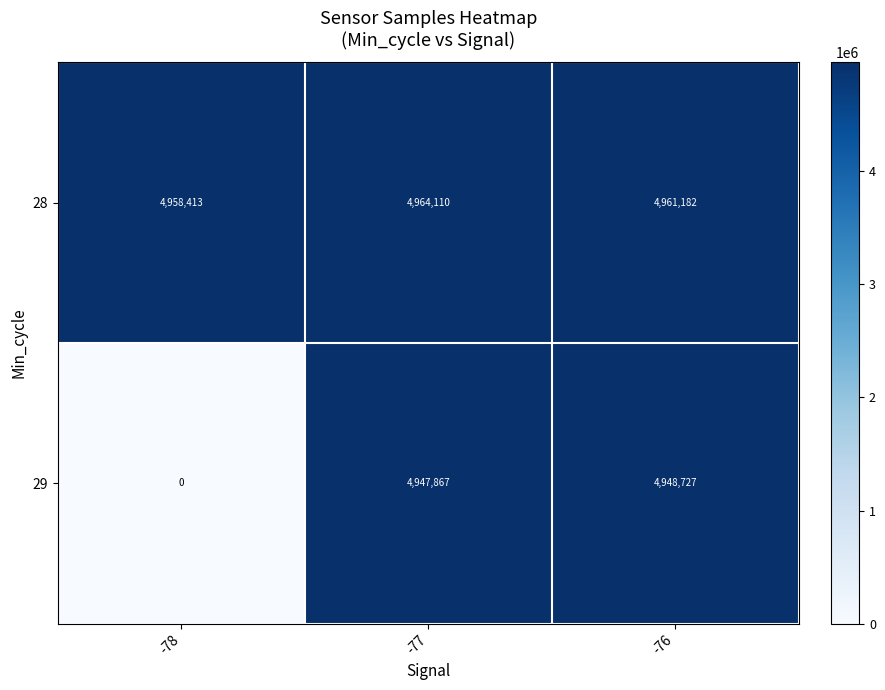

Which series has the widest spread of values?

29